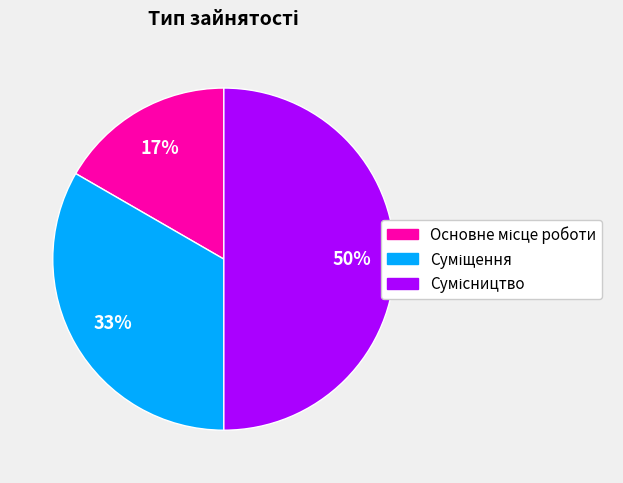

To the nearest percent, what is the difference between the largest and smallest slice percentages?

33%